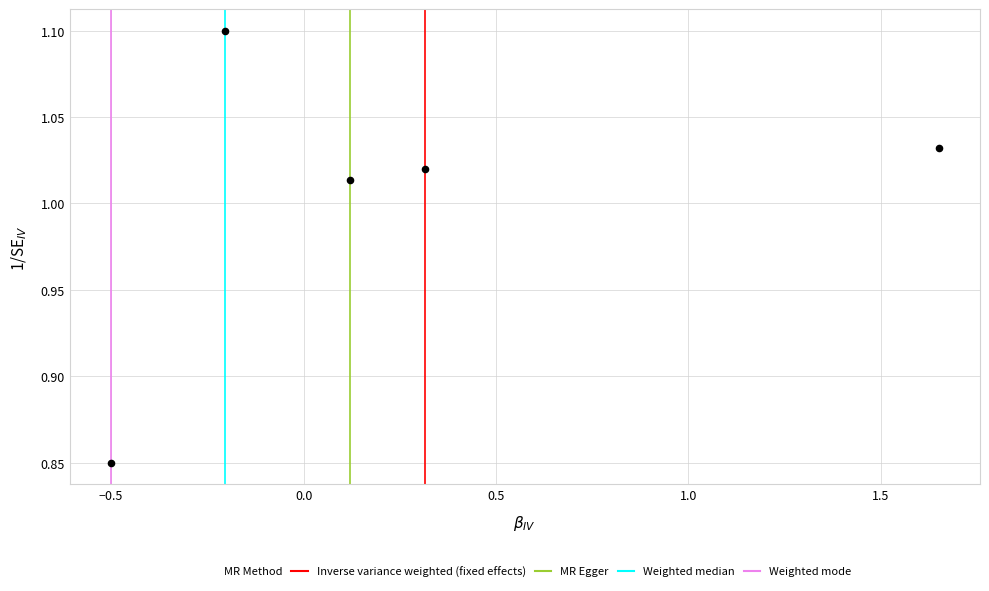

What is the average X value?

0.3